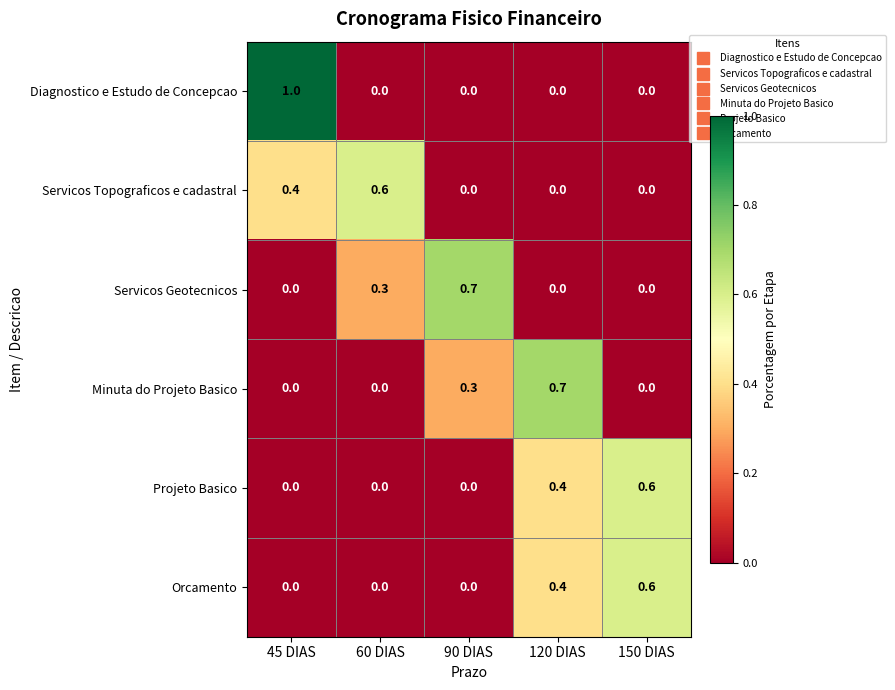

True or false: Servicos Topograficos e cadastral has a value of 0.1 at 45 DIAS.

False